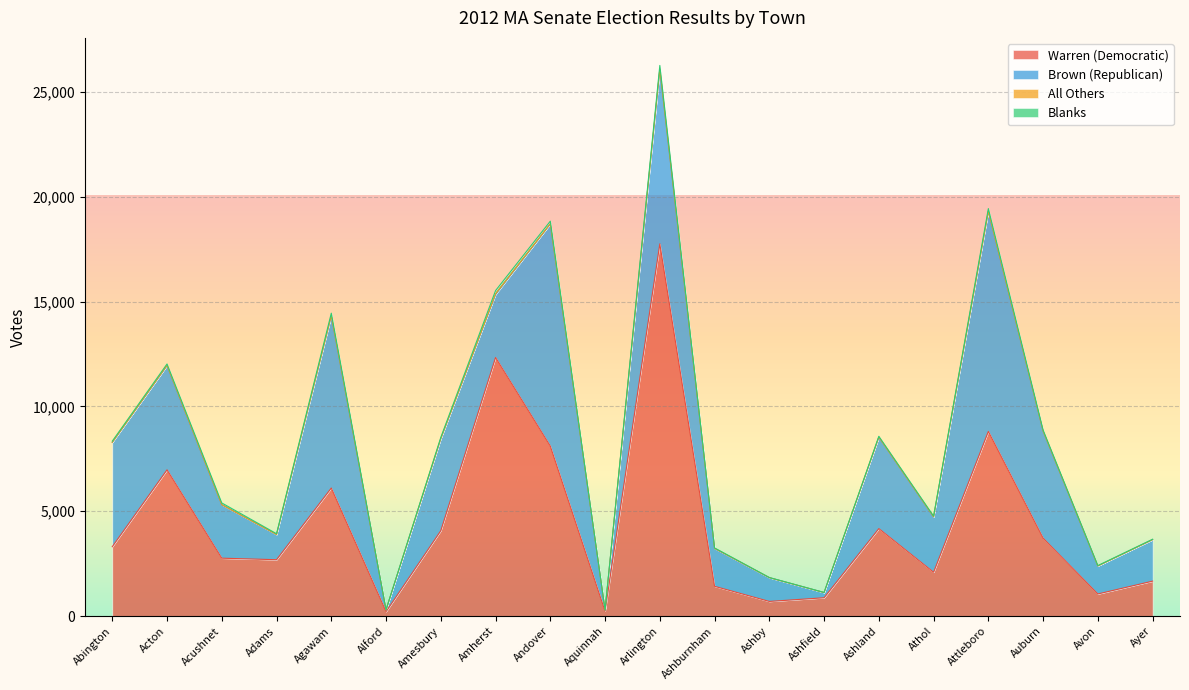

True or false: Brown (Republican) has a value of 5105 at Auburn.

True